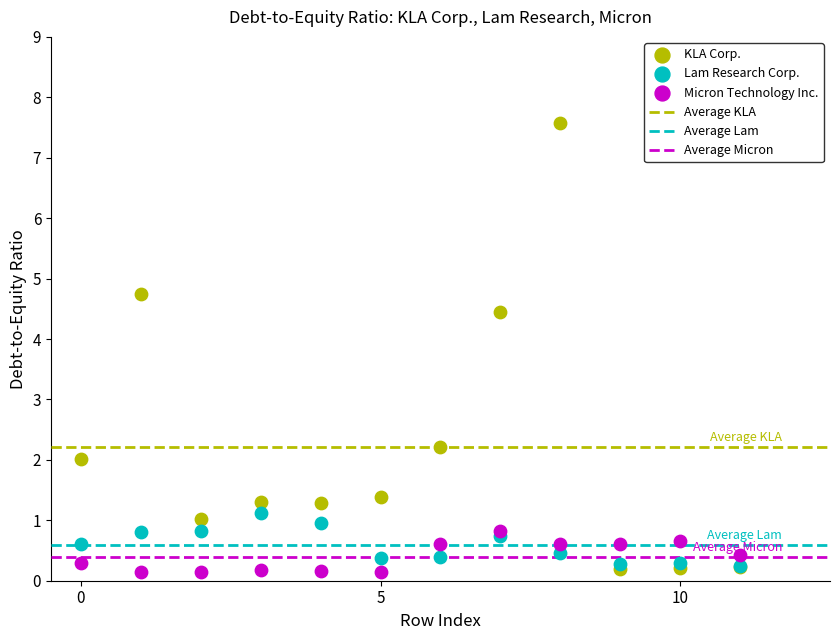

Across all series, what Y value is closest to 3?

2.2